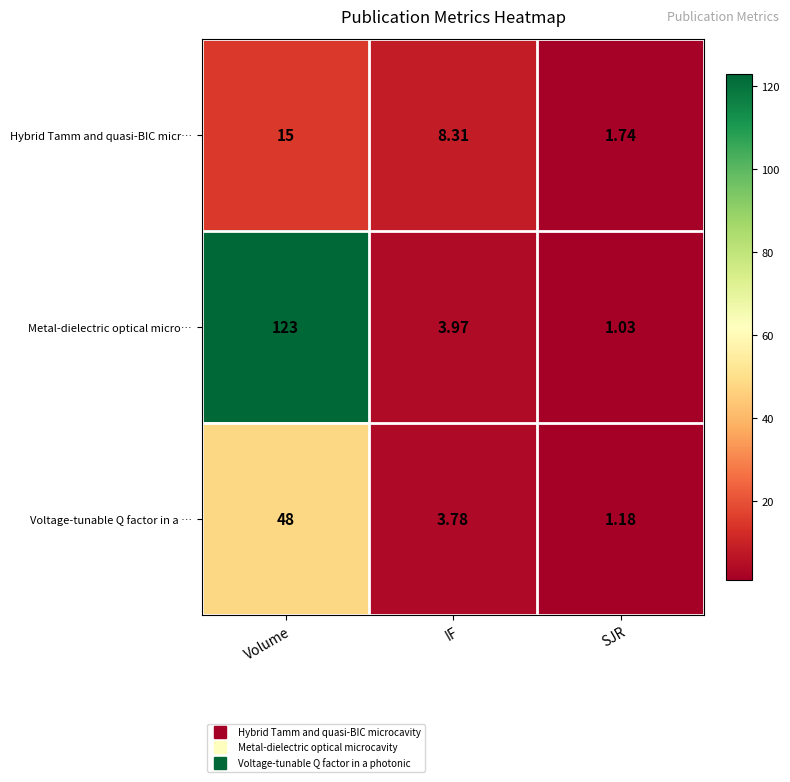

Where does the Metal-dielectric optical micro… series first go above 3?

Volume